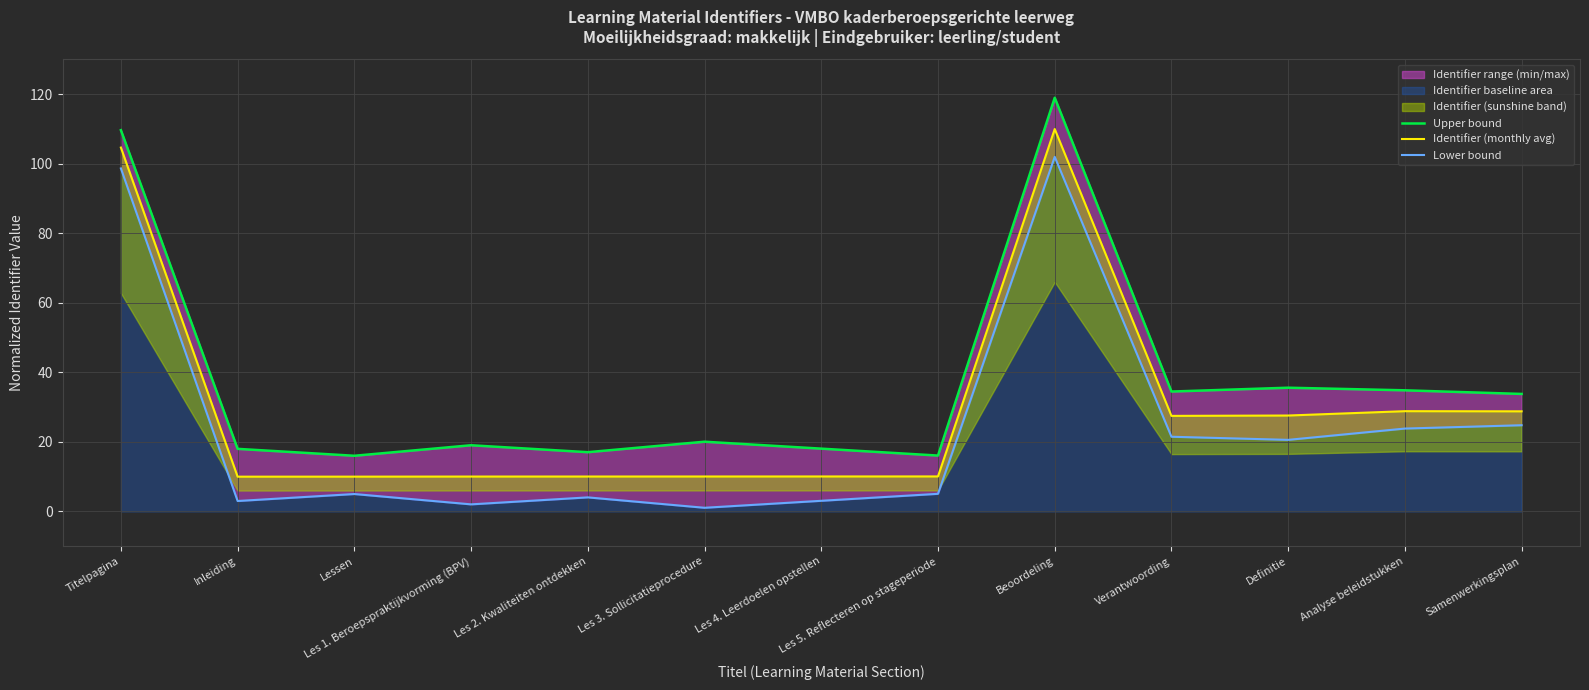

True or false: Upper bound and Lower bound cross at least once.

False